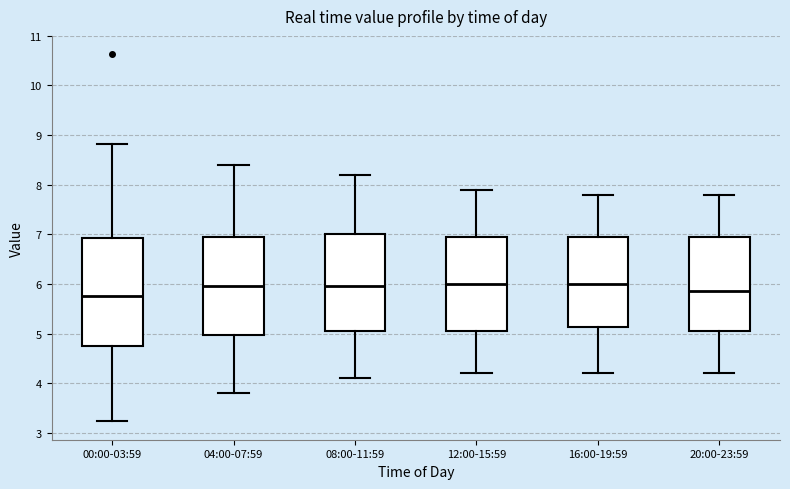

Where does the lower whisker of the box for 16:00-19:59 end on the y-axis? The values are not printed on the chart, so give them approximately, as read against the axis.

4.2